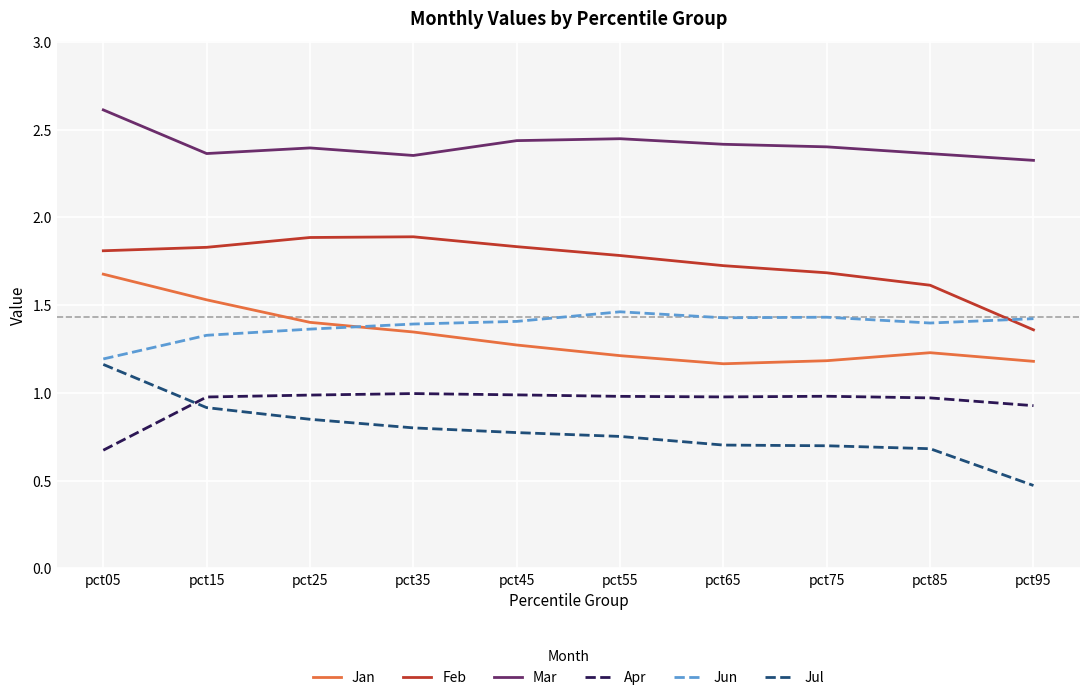

Which series changed the most between pct15 and pct65?

Jan